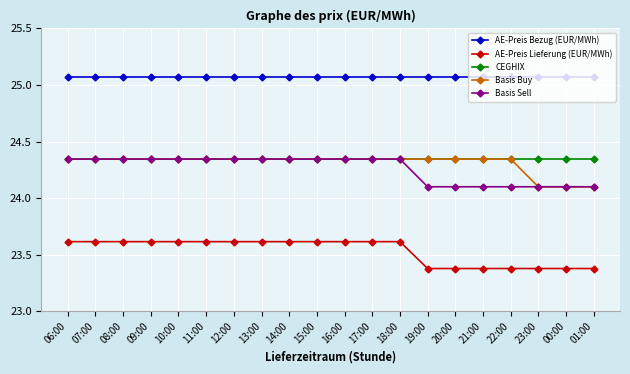

What is the spread (max minus min) of values at 08:00?

1.5